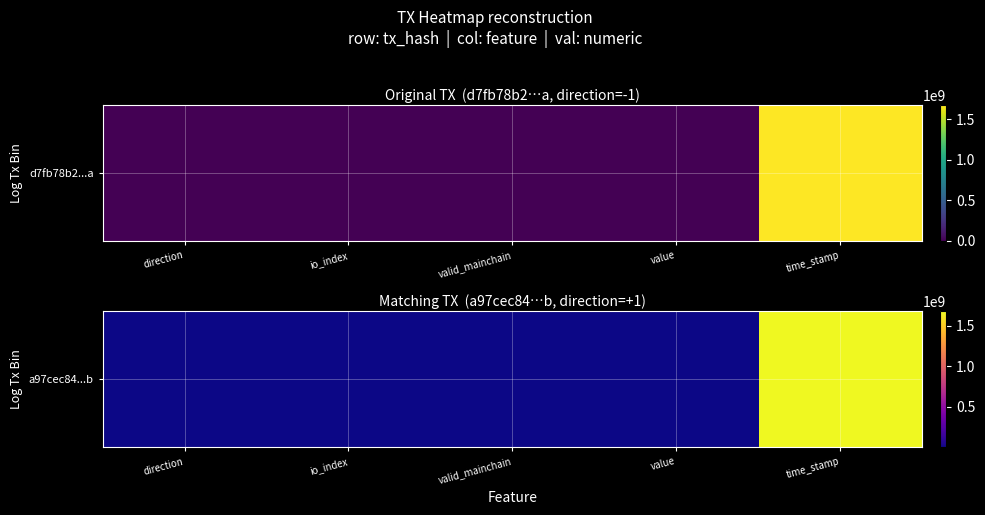

True or false: the data shows 1674178161.0 at time_stamp.

True